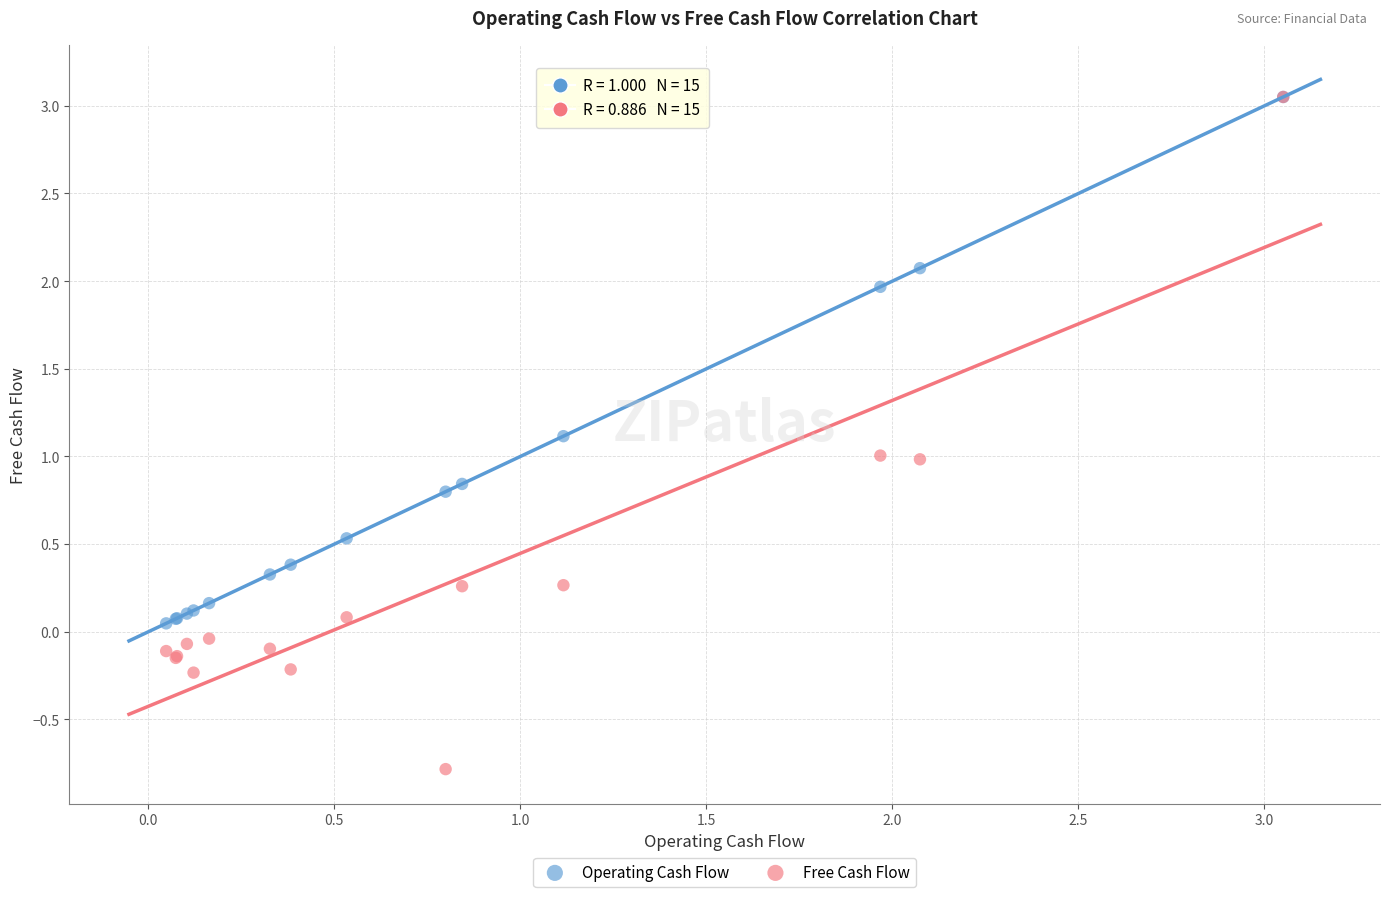

Which series contains the lowest Y value?

Free Cash Flow